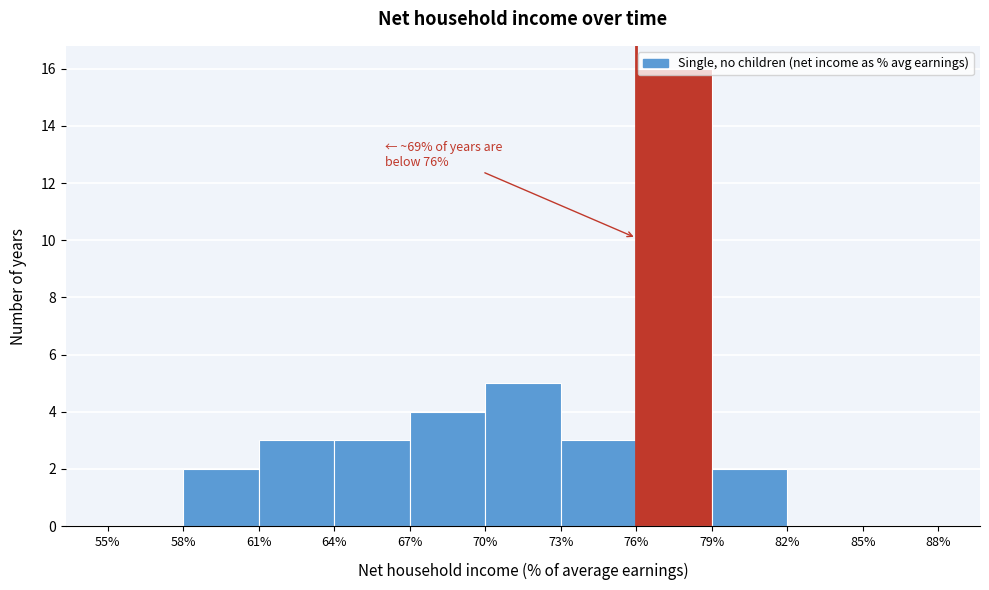

Which range on the x-axis has the tallest bar?

76% to 79%